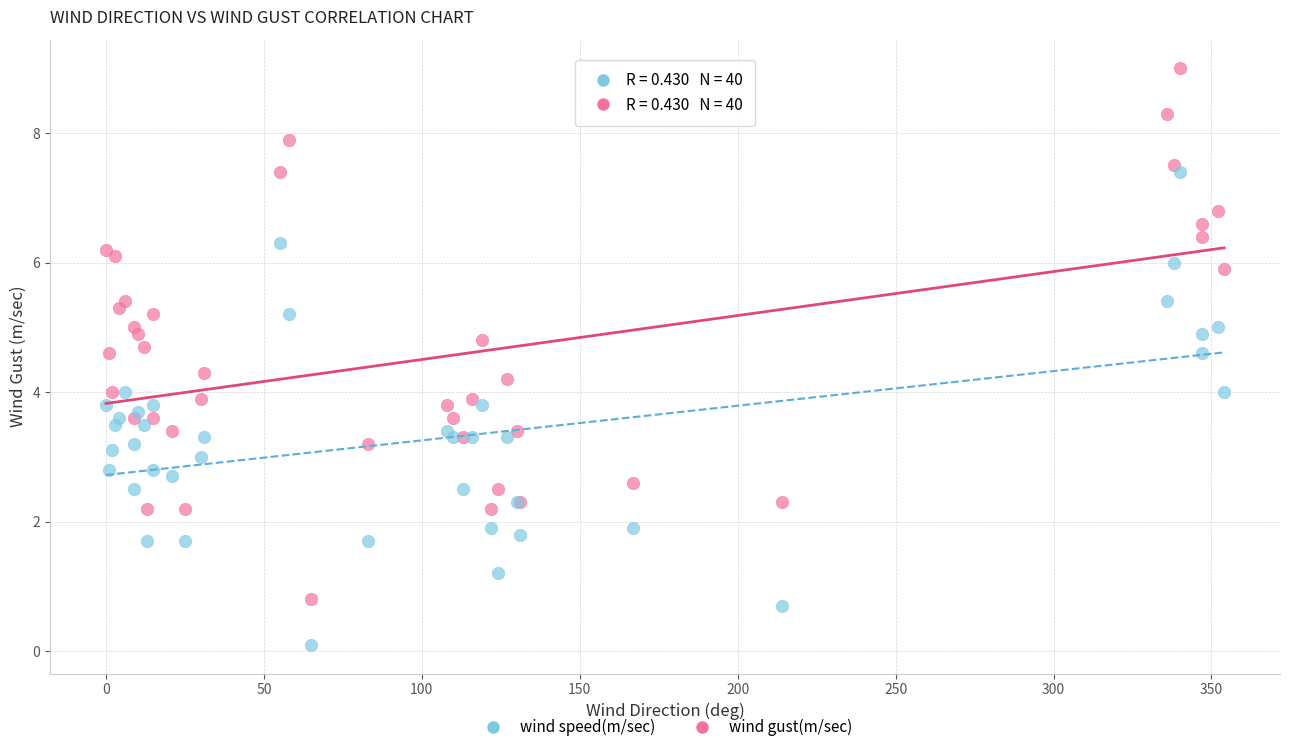

Which series contains the highest Y value?

wind gust(m/sec)